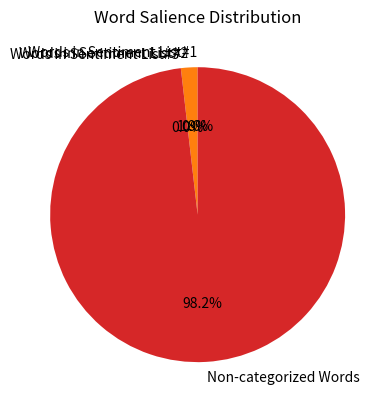

What percentage is the Non-categorized Words slice, to the nearest percent?

98%